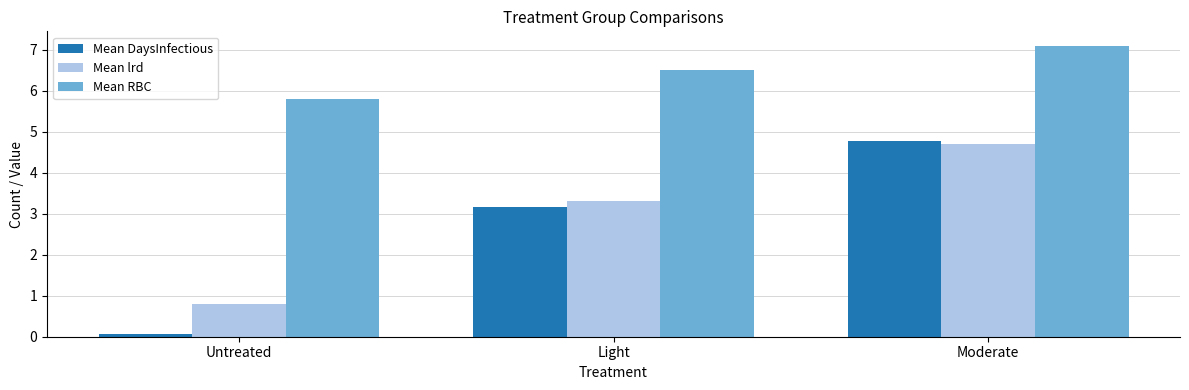

Reading left to right, list all the values displayed in this chart.

Mean DaysInfectious: 0.1	3.2	4.8
Mean lrd: 0.8	3.3	4.7
Mean RBC: 5.8	6.5	7.1